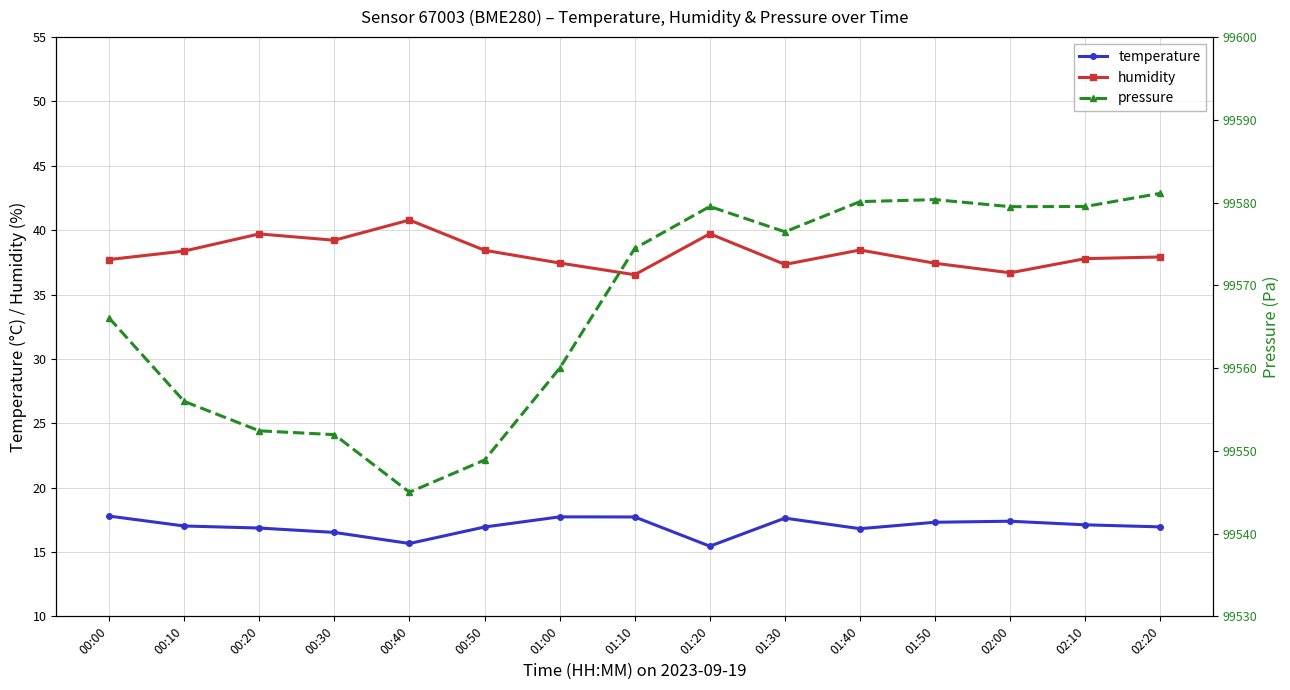

Rank the series at 01:30 from lowest to highest value.

temperature, humidity, pressure